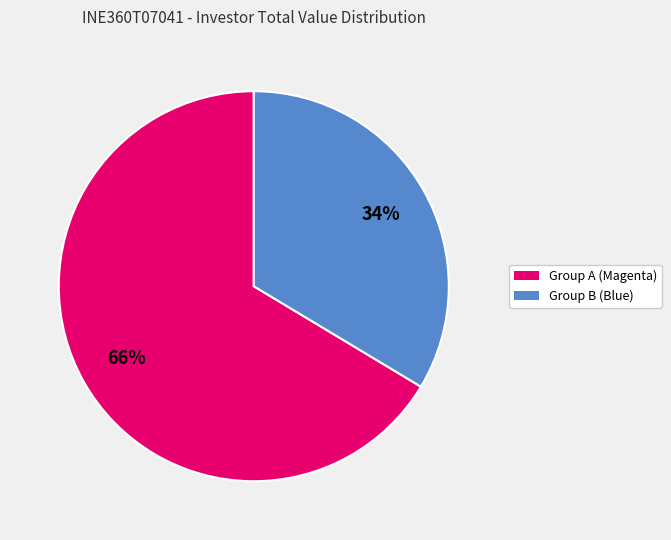

To the nearest percent, what is the average slice percentage?

50%